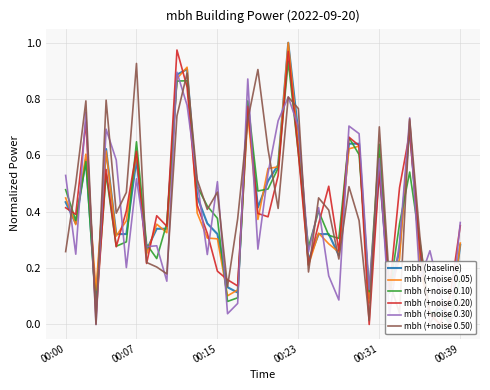

True or false: mbh (+noise 0.30) has a value of 0.4 at 25.

True